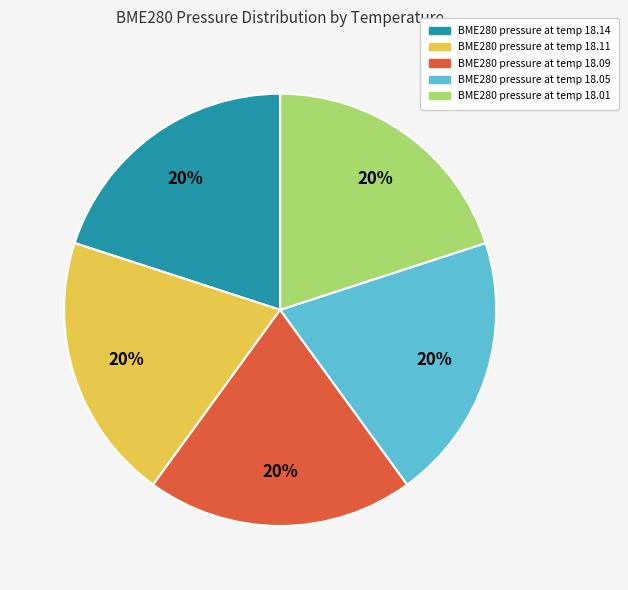

Does any single category account for the majority?

No